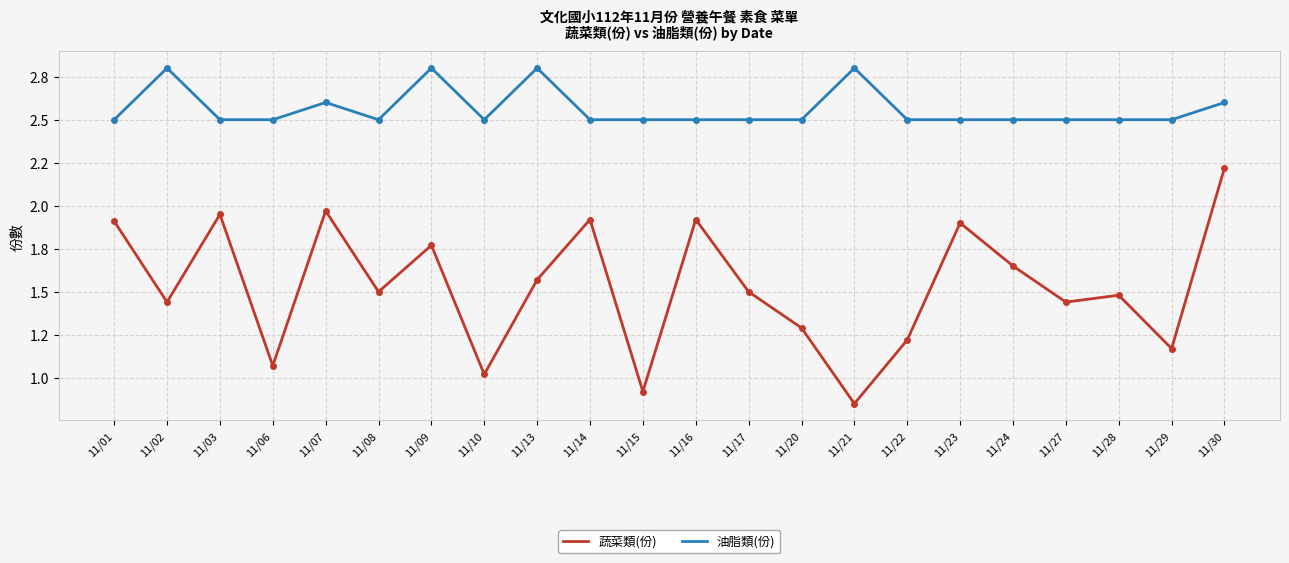

Does the chart display data point markers on the line(s)?

No